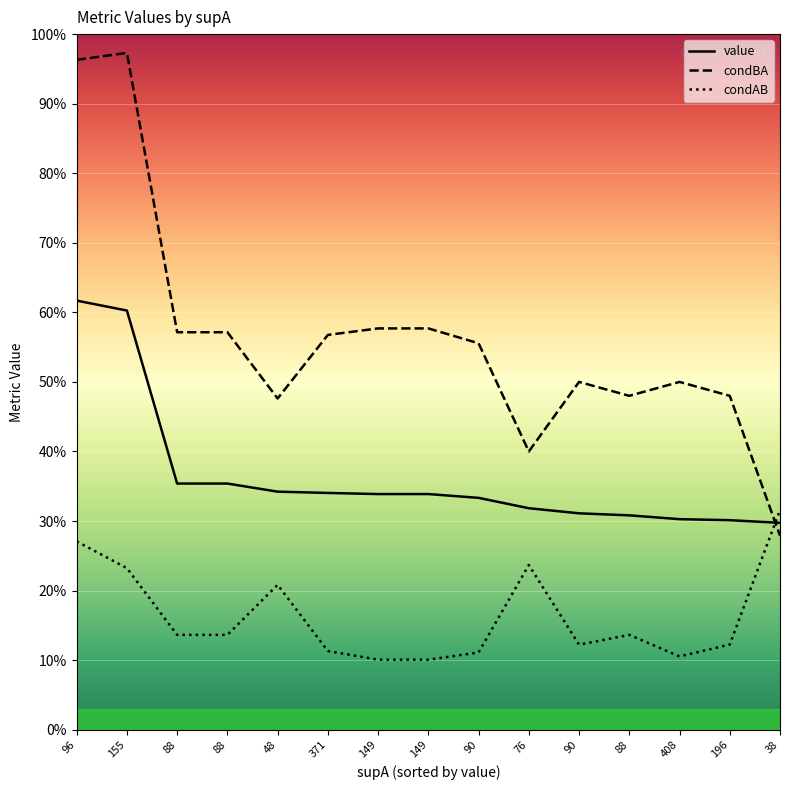

Which series has the widest spread of values?

condBA